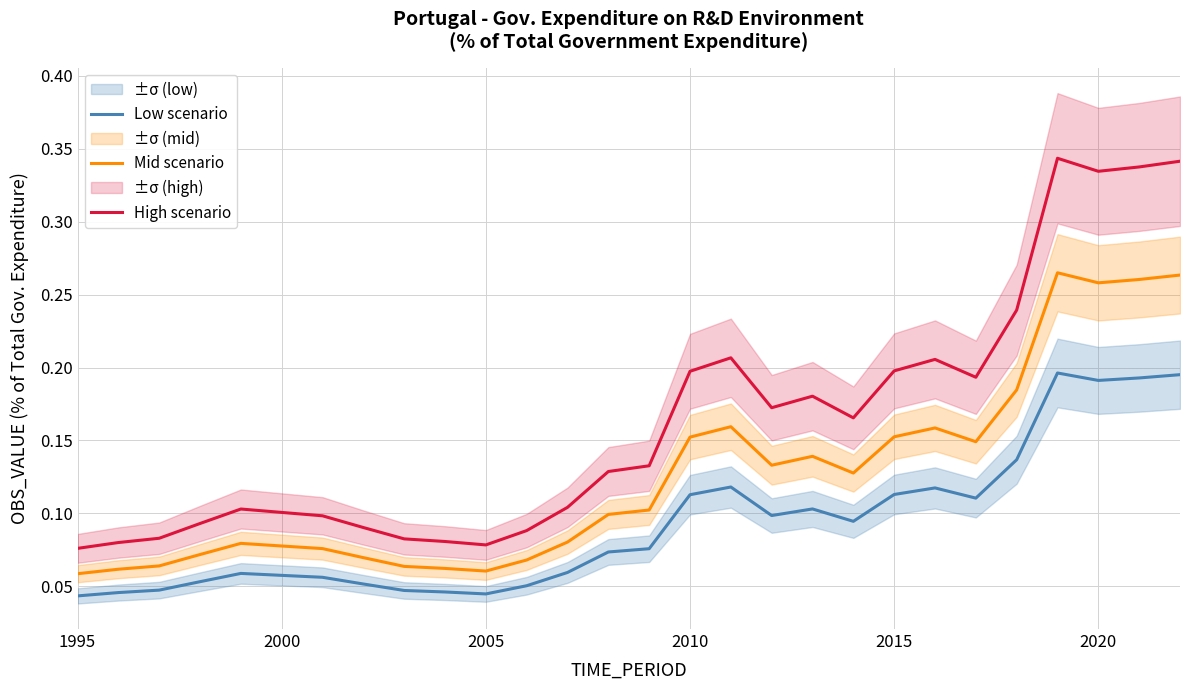

True or false: Mid scenario and High scenario cross at least once.

False